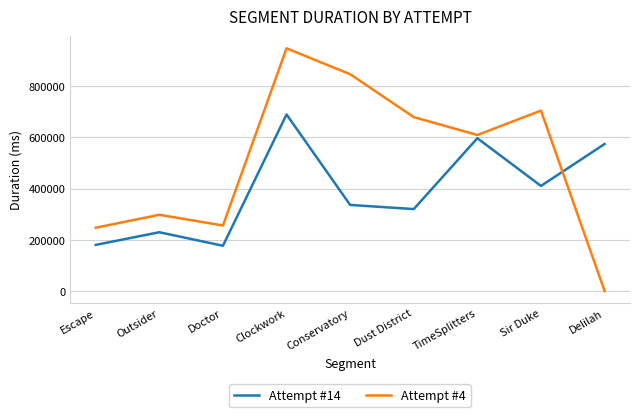

At how many categories does at least one series exceed 901240?

1